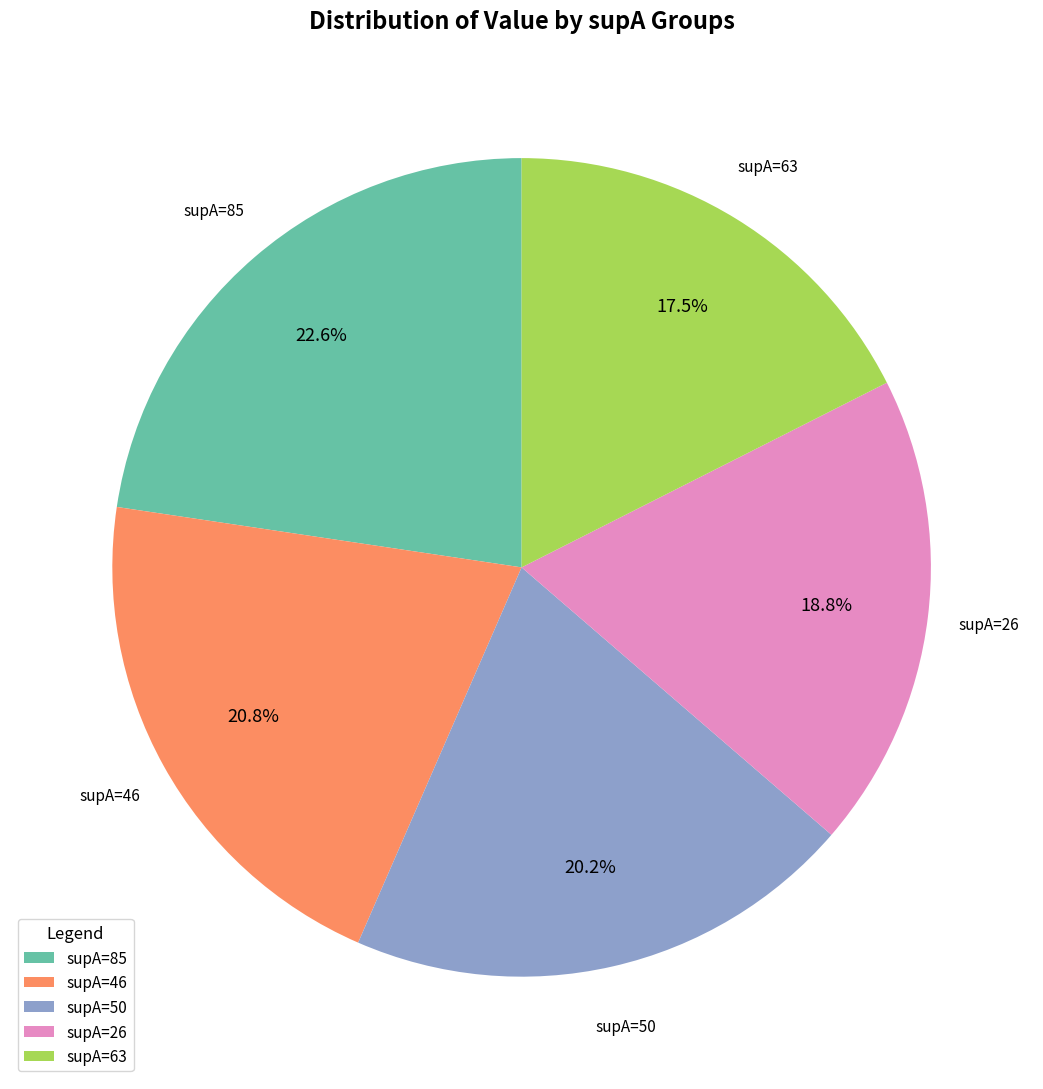

What is the smallest slice in the pie chart?

supA=63